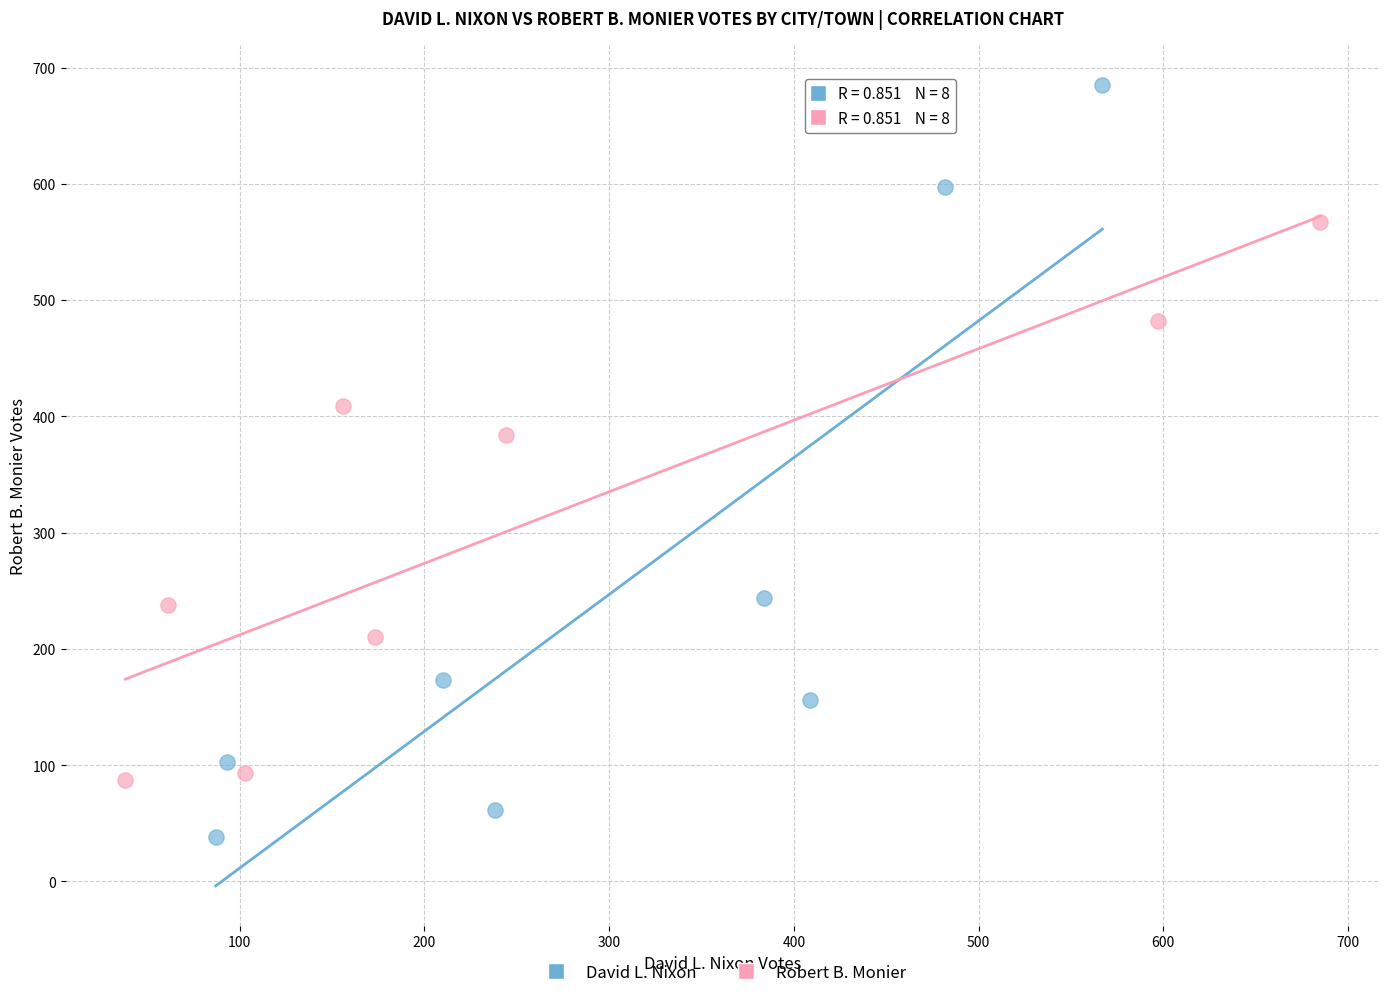

Which series contains the lowest Y value?

David L. Nixon